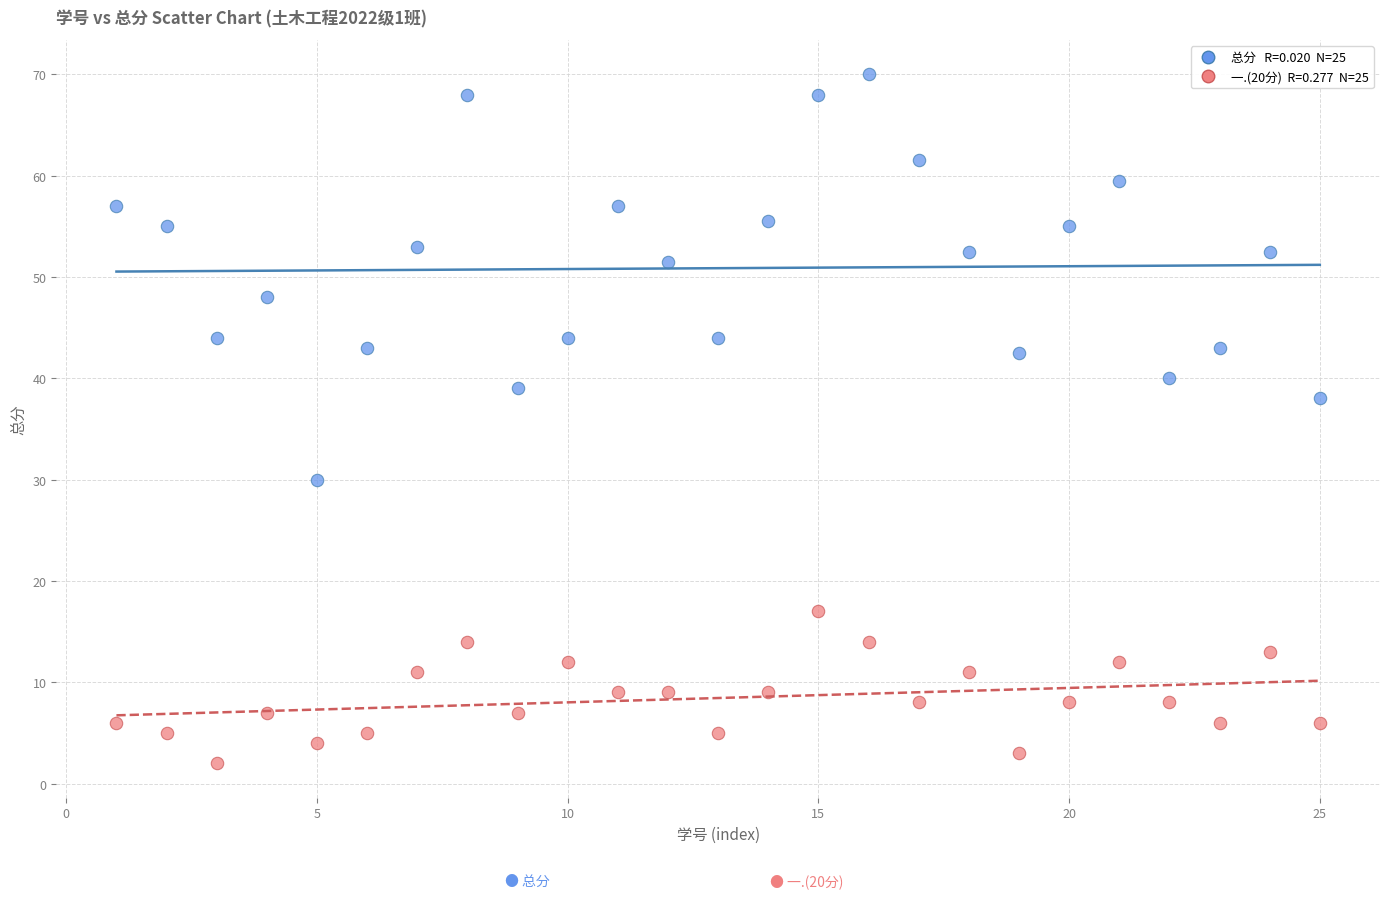

Across all series, what Y value is closest to 36?

38.0